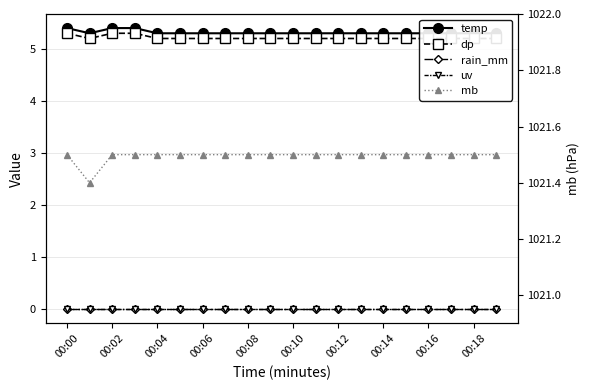

What is the lowest value of the mb series?

1021.4